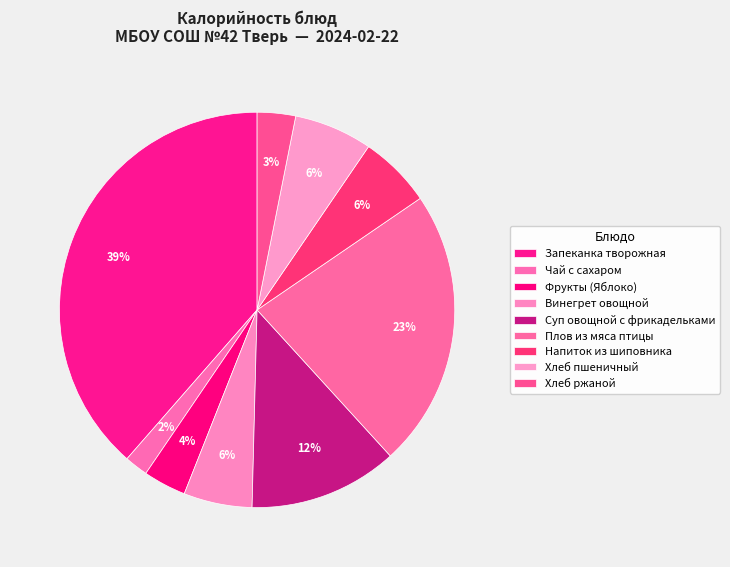

Count the number of slices in the pie.

9